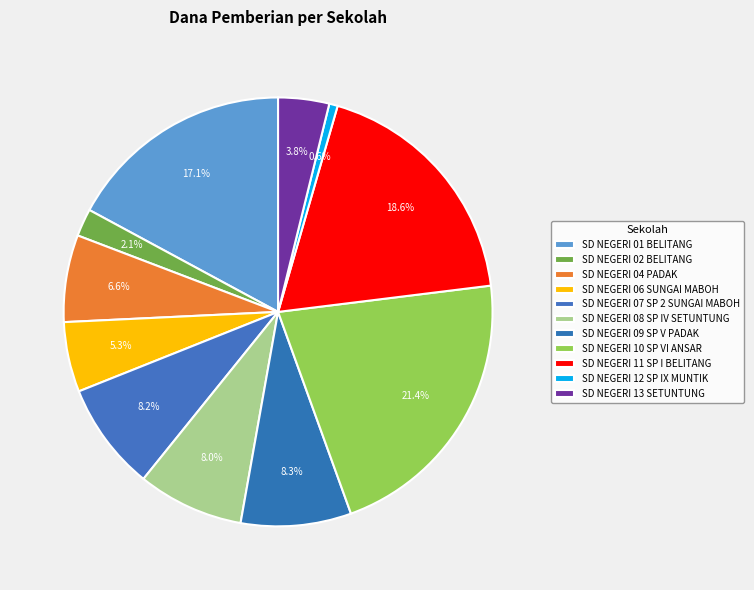

Does any single category account for the majority?

No